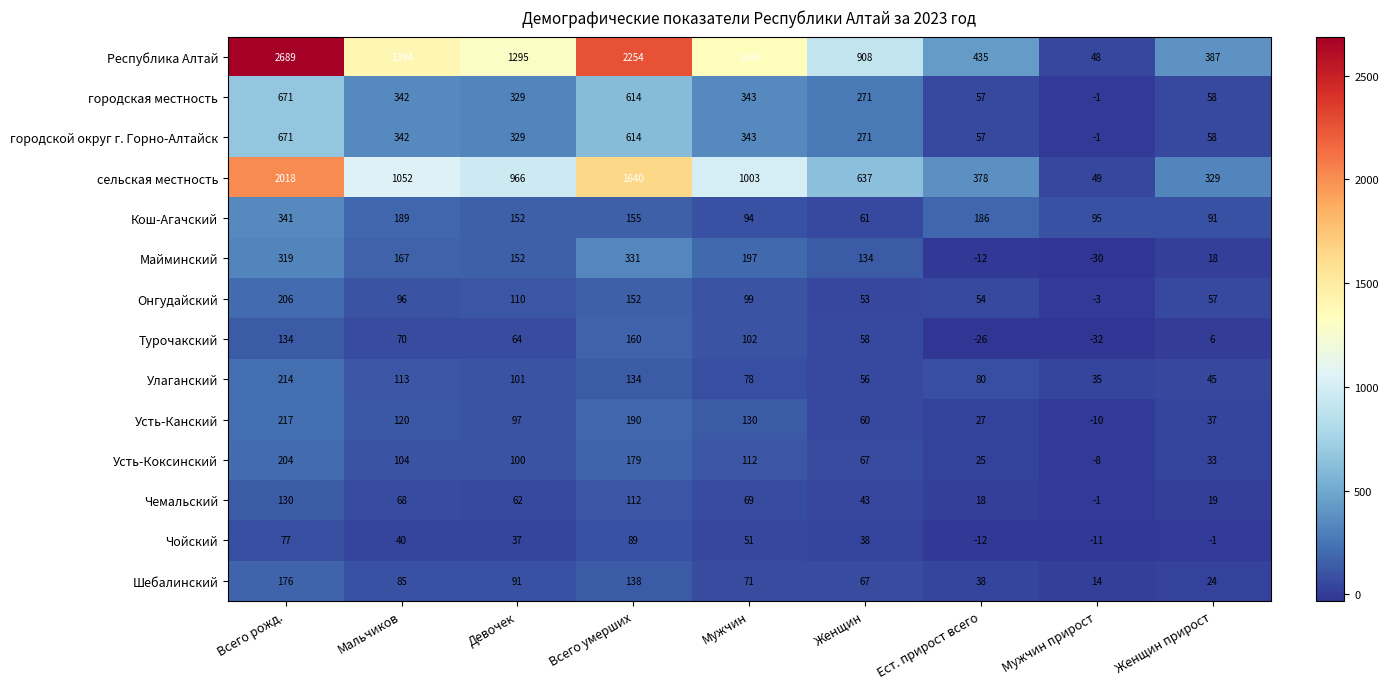

Is it true that сельская местность equals 2932 at Всего рожд.?

False